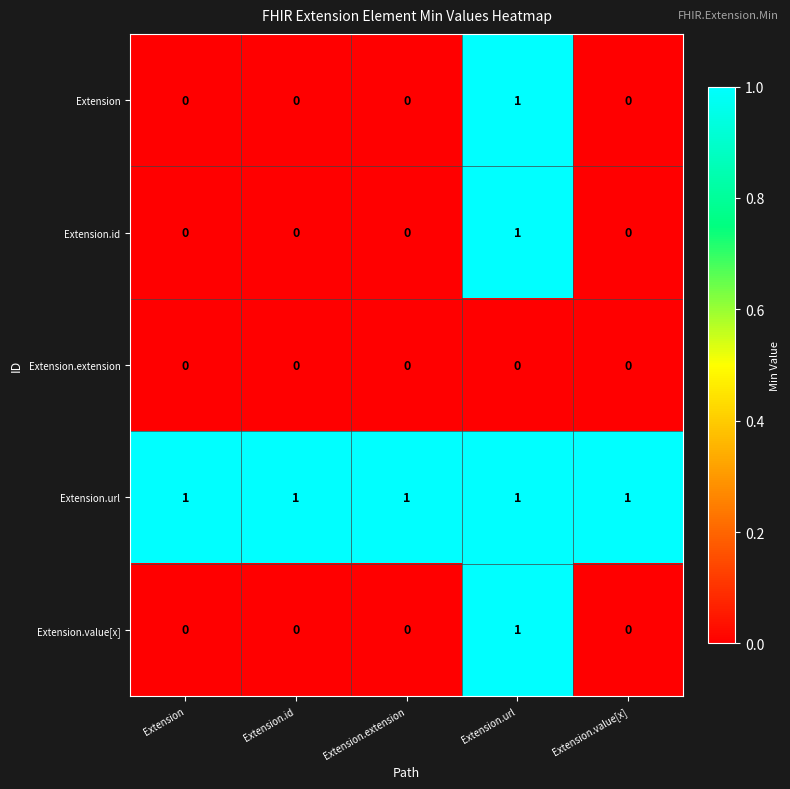

Reading left to right, extract all data points from this chart.

Extension: 0	0	0	1	0
Extension.id: 0	0	0	1	0
Extension.extension: 0	0	0	0	0
Extension.url: 1	1	1	1	1
Extension.value[x]: 0	0	0	1	0